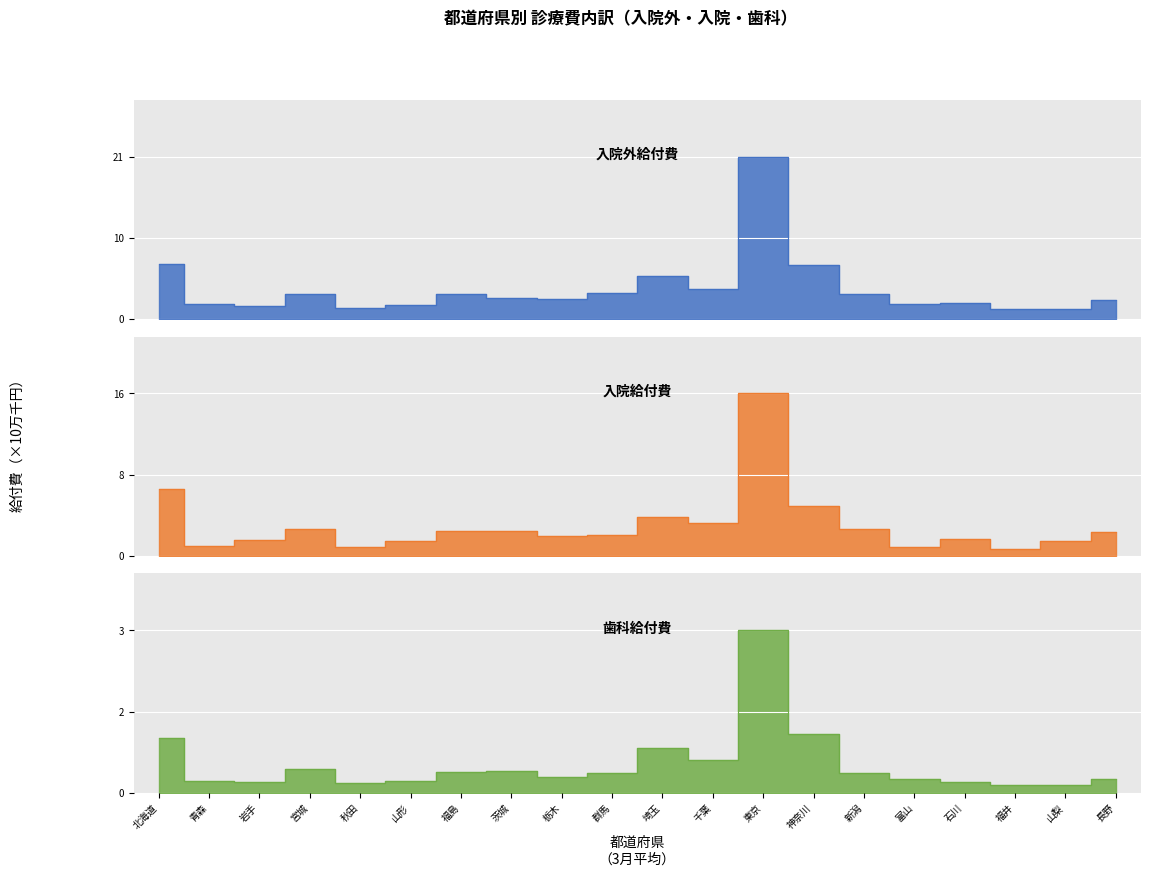

What is the difference between the 入院外件数 values at 石川 and 千葉?

172469.0